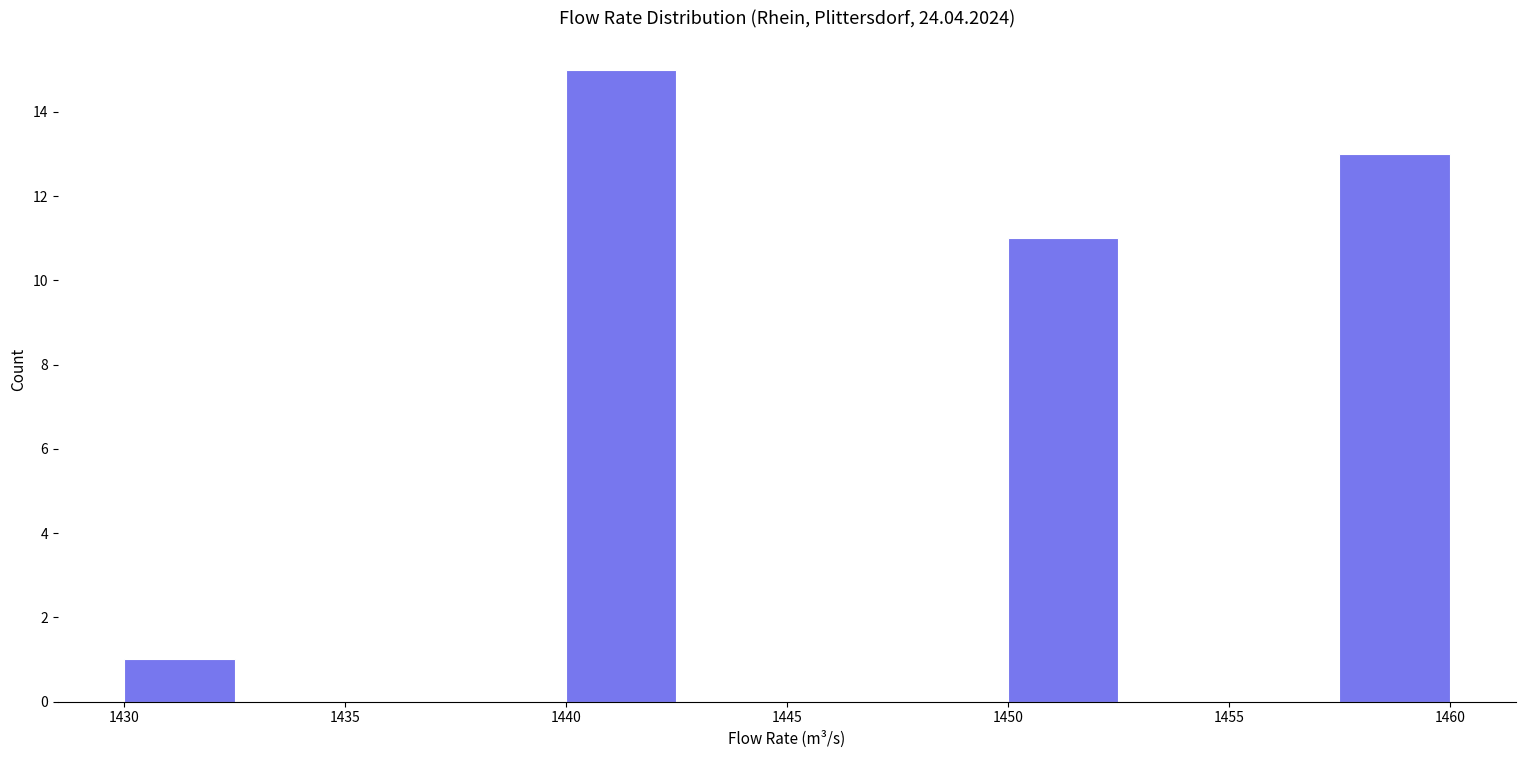

Reading left to right, list every bar in this chart as the range it spans on the x-axis followed by its height. The values are not printed on the chart, so give them approximately, as read against the axis.

1430.0 to 1432.5: 1
1432.5 to 1435.0: 0
1435.0 to 1437.5: 0
1437.5 to 1440.0: 0
1440.0 to 1442.5: 15
1442.5 to 1445.0: 0
1445.0 to 1447.5: 0
1447.5 to 1450.0: 0
1450.0 to 1452.5: 11
1452.5 to 1455.0: 0
1455.0 to 1457.5: 0
1457.5 to 1460.0: 13